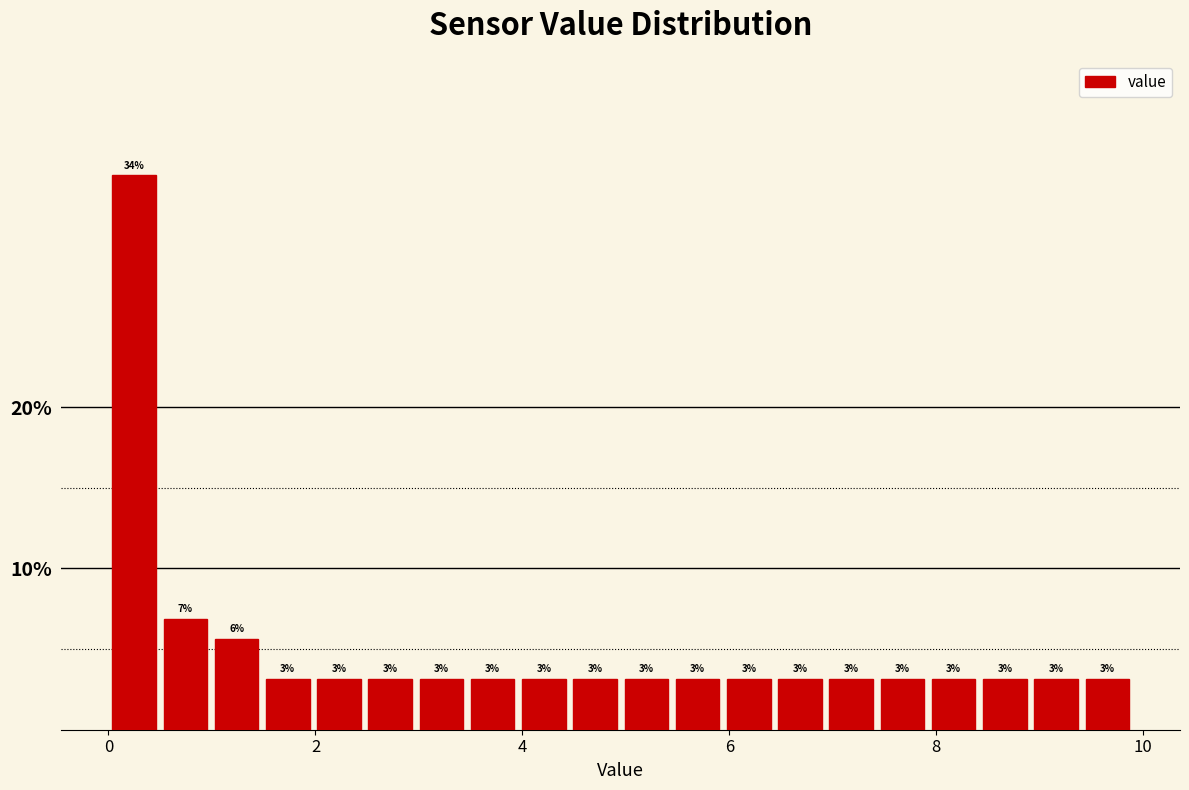

Around what value on the x-axis is the tallest bar? Give the approximate position of its centre, as read against the axis.

0.2